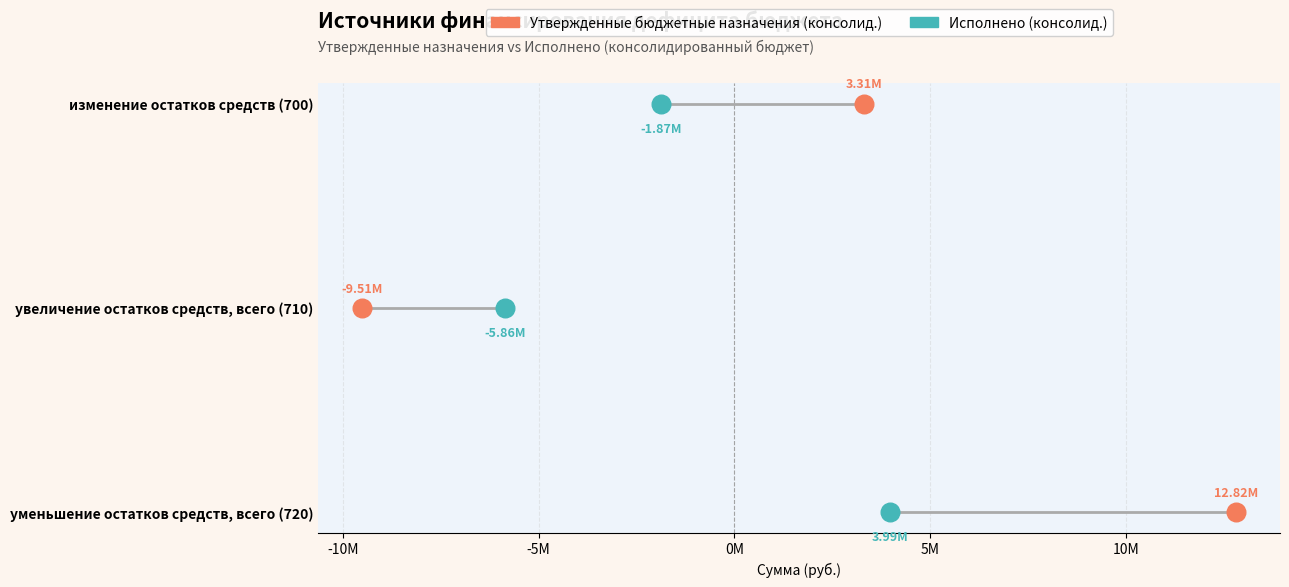

What are all the series names shown in the legend?

Утвержденные бюджетные назначения (консолид.), Исполнено (консолид.)